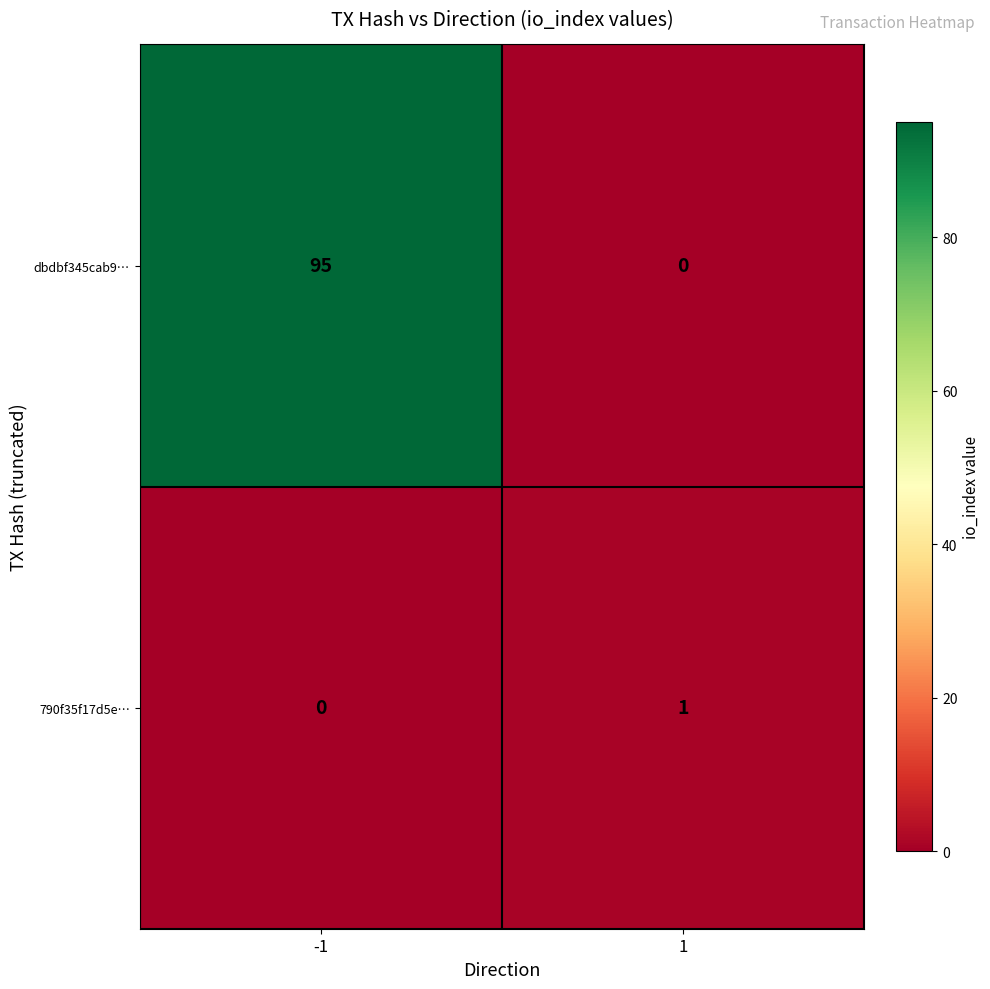

Reading left to right, extract all data points from this chart.

dbdbf345cab9…: -1=95	1=0
790f35f17d5e…: -1=0	1=1